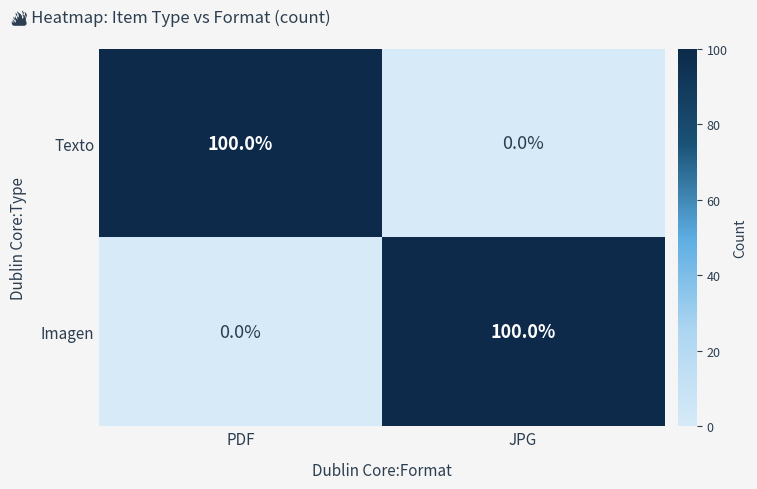

What is the difference between the Imagen values at PDF and JPG?

100